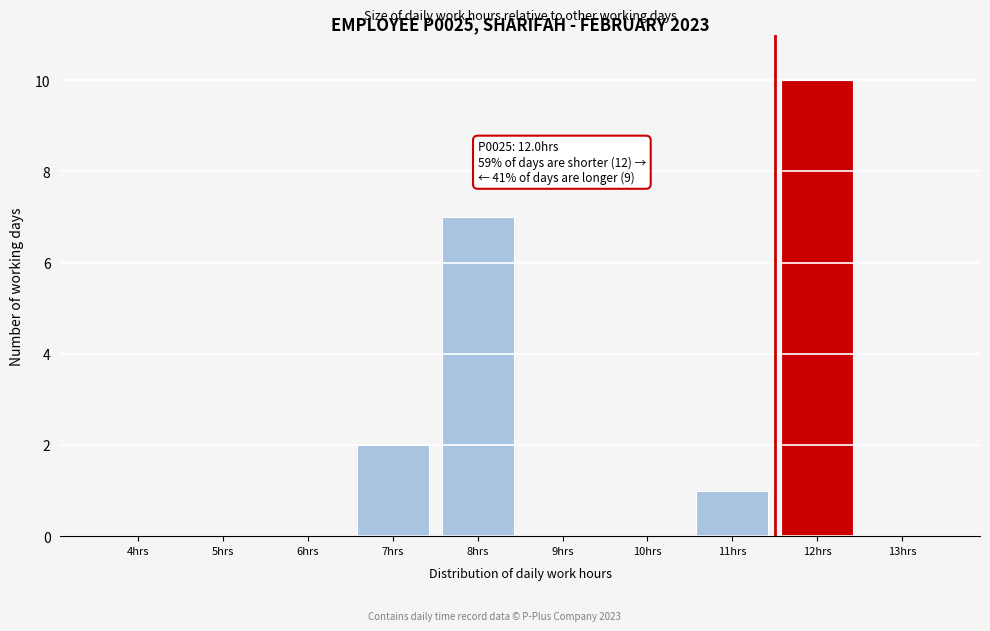

Reading left to right, extract all data points from this chart.

4hrs=0	5hrs=0	6hrs=0	7hrs=2	8hrs=7	9hrs=0	10hrs=0	11hrs=1	12hrs=10	13hrs=0